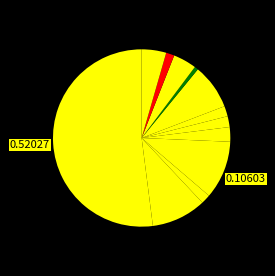

Rank the categories by value from lowest to highest.

眞鍋 裕昭, 横山 賢二, 千川 隆志, 西庄 俊彦, 長町 顕弘, 土岐 俊一, 森本 雅俊, 和田 佳三, 松浦 哲也, 酒井 紀典, 手束 文威, 西良 浩一